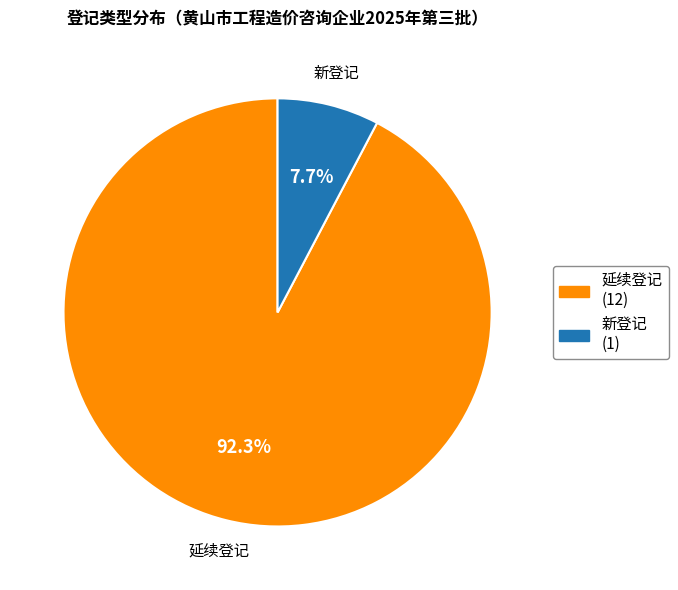

Which slice is the largest?

延续登记